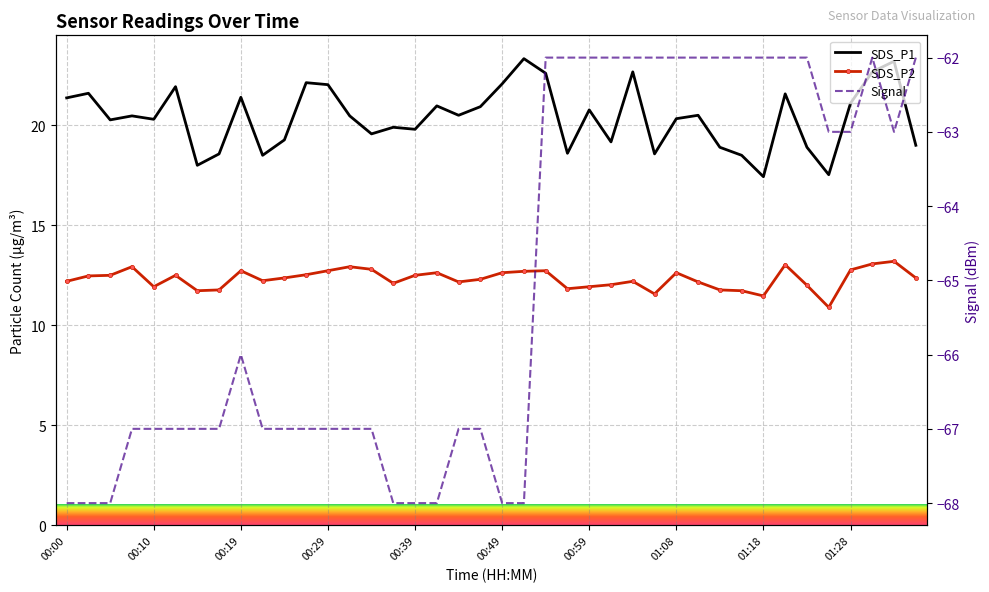

The value of Signal at 00:10 is -67.0. True or false?

True